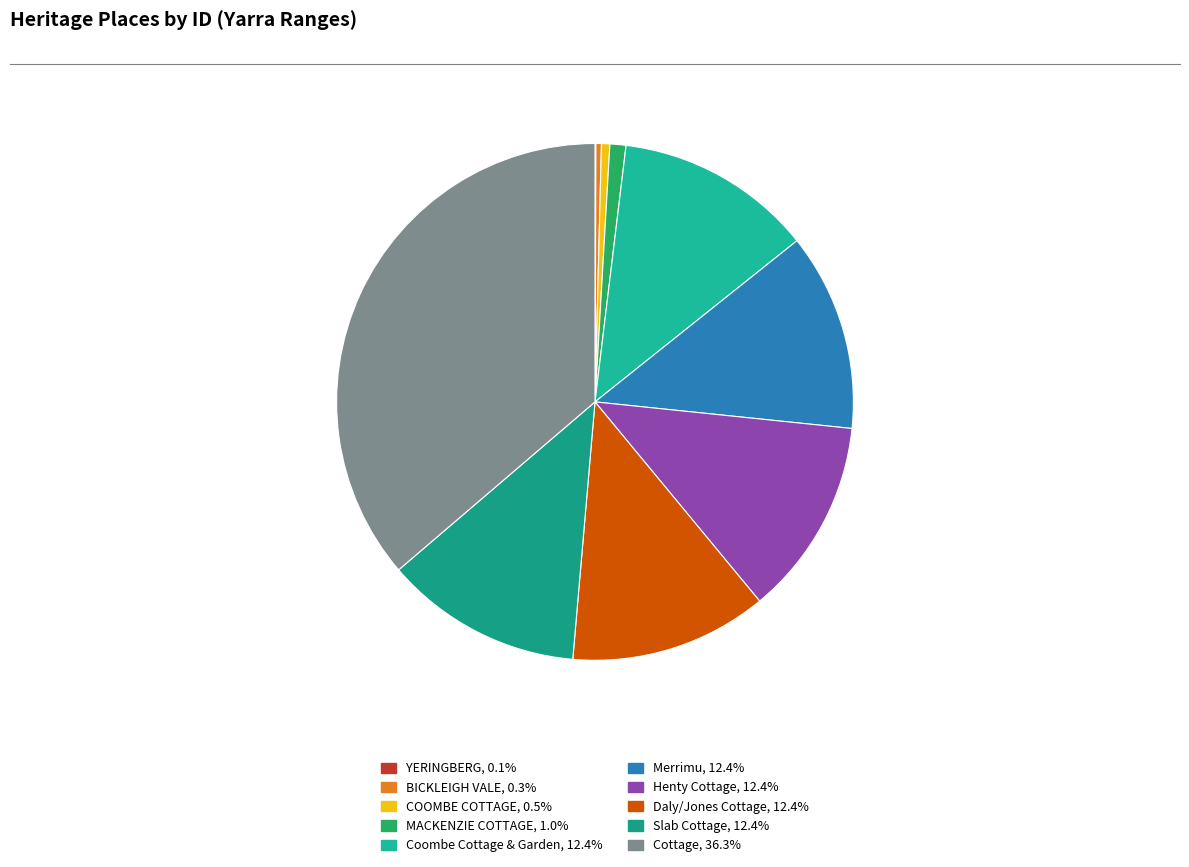

How many segments does this pie chart have?

10